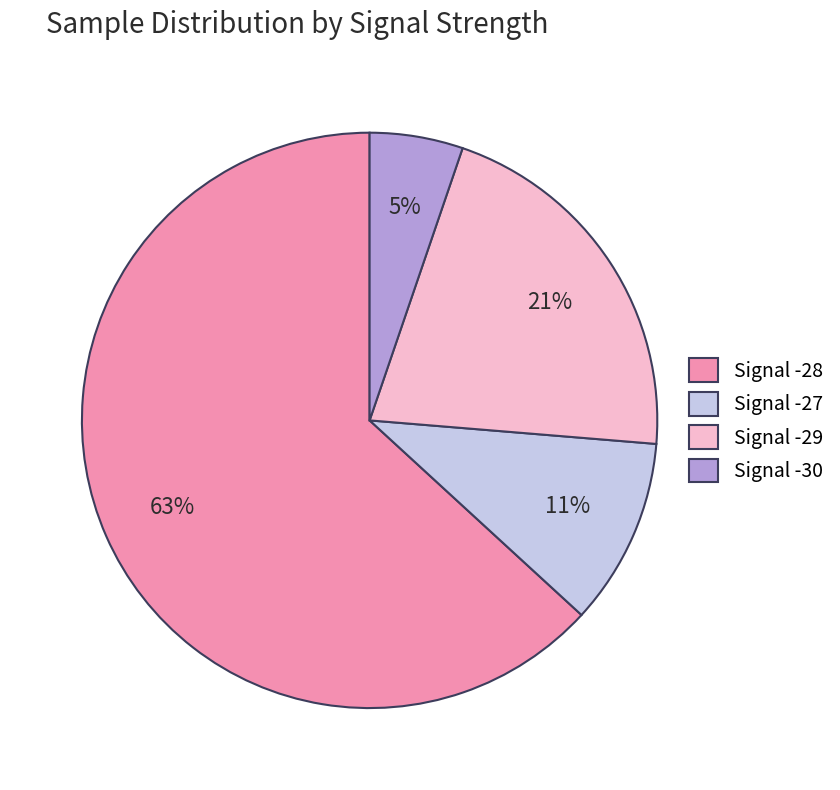

What percentage is the Signal -29 slice, to the nearest percent?

21%